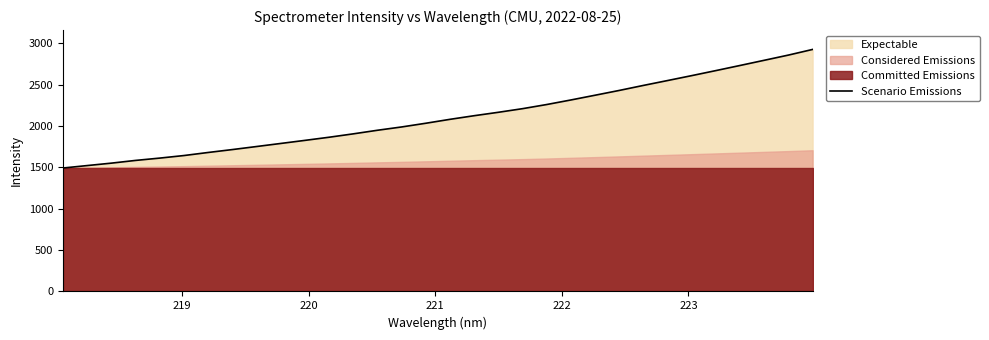

What is the maximum value for Scenario Emissions?

2927.3